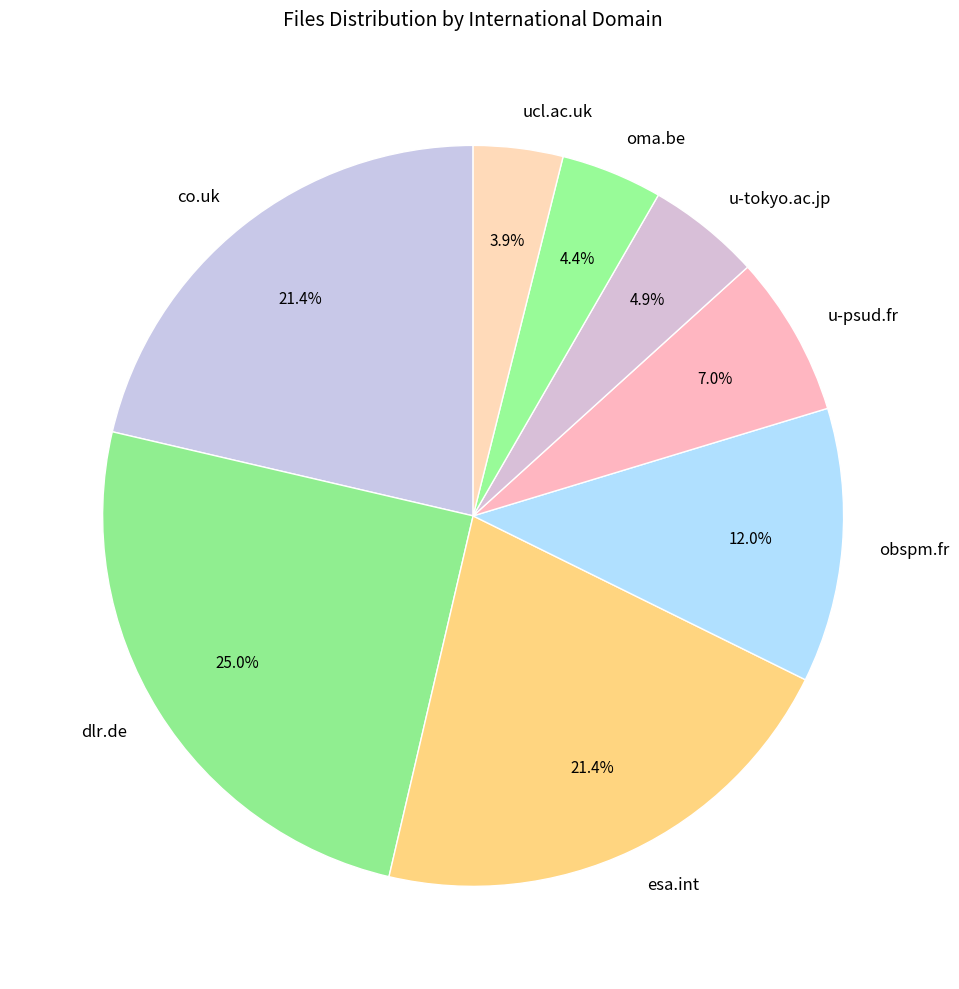

What percentage is the obspm.fr slice, to the nearest percent?

12%